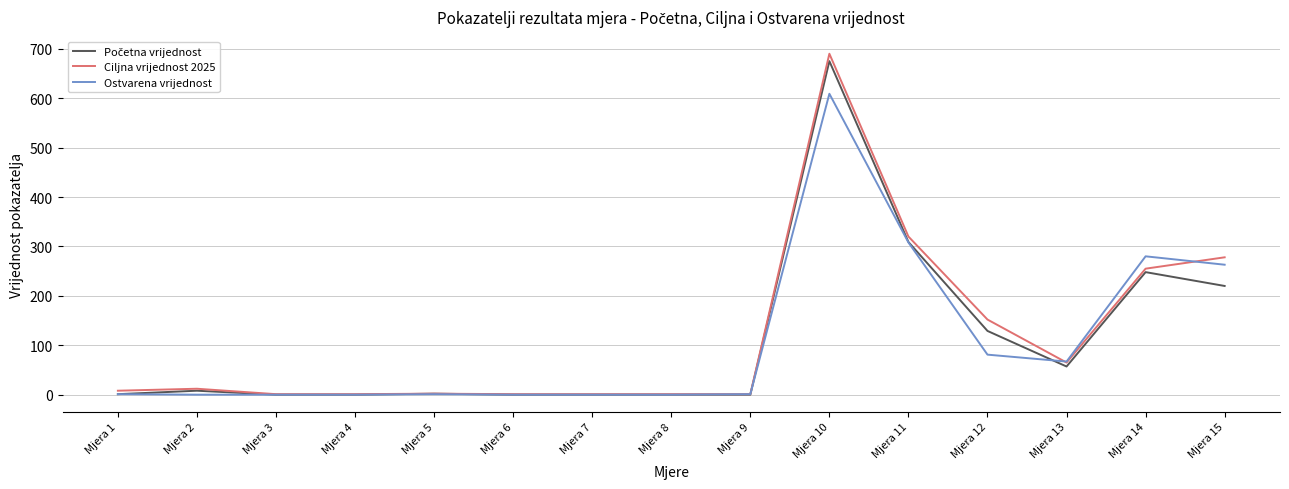

Which series has the largest range (max minus min)?

Ciljna vrijednost 2025